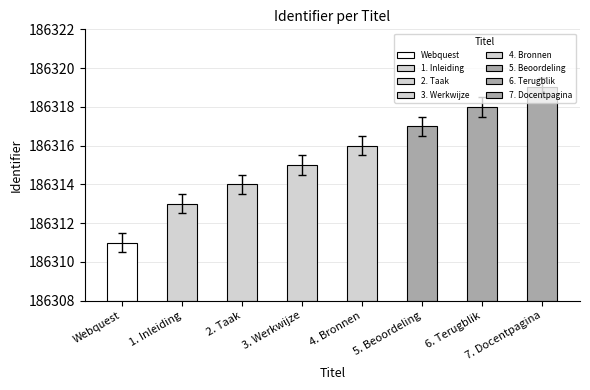

True or false: the data shows 270434.7 at 7. Docentpagina.

False